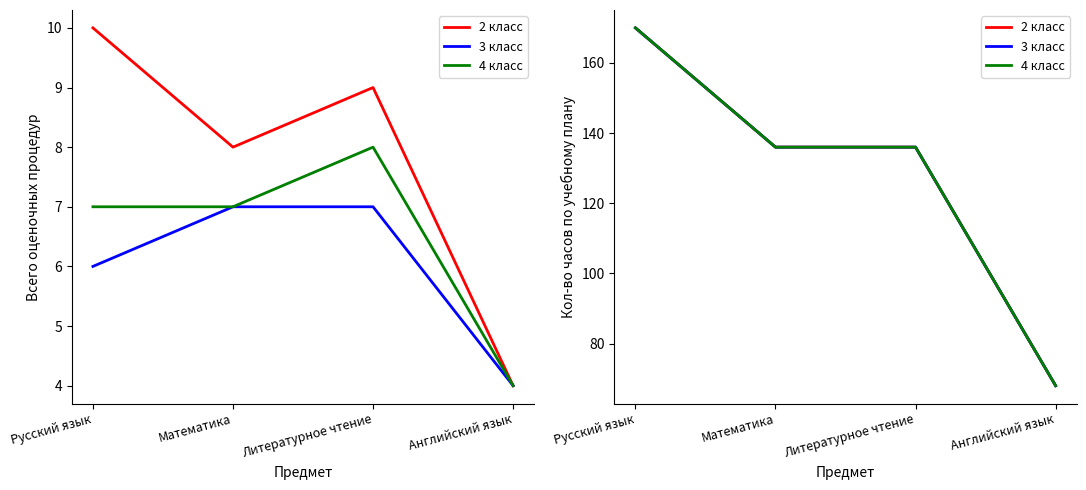

What is the greatest value displayed?

170